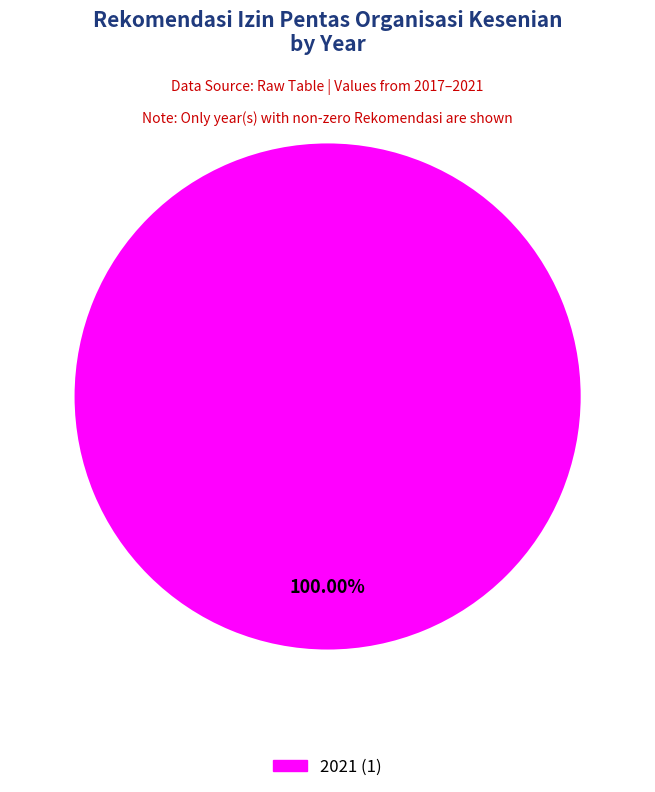

Is there a majority slice in this chart?

Yes